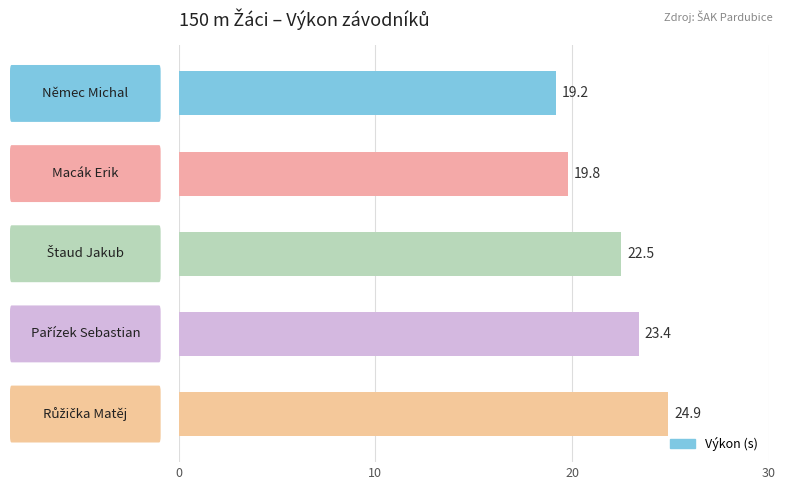

What is the smallest value displayed?

19.2